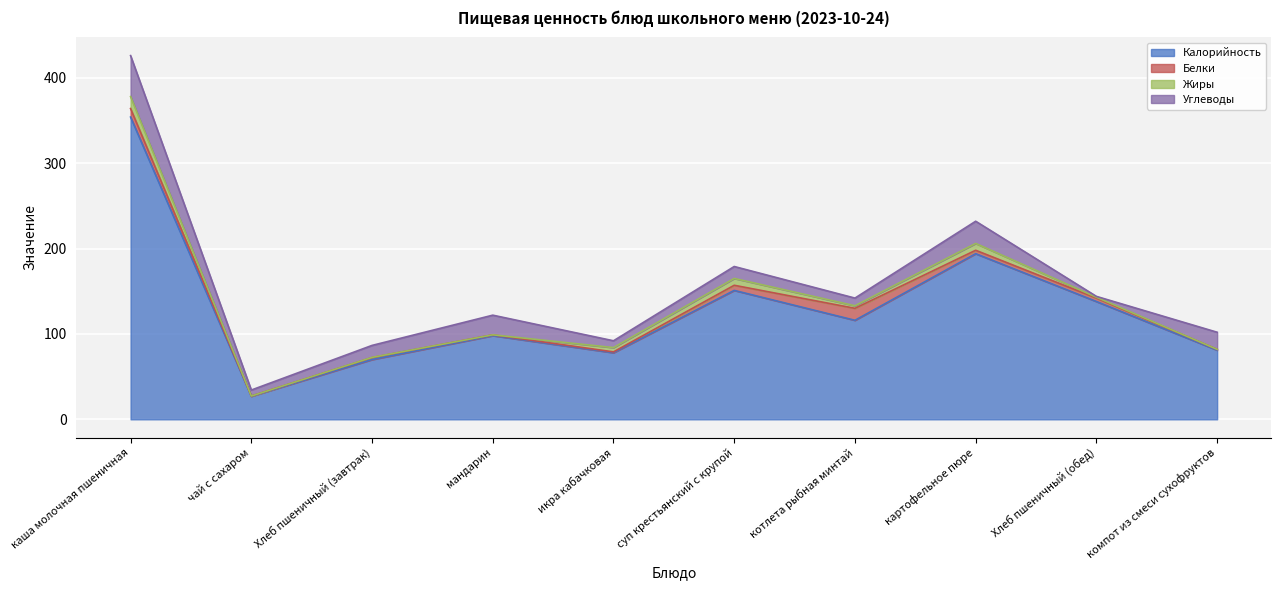

What is the sum of all Углеводы values?

170.0